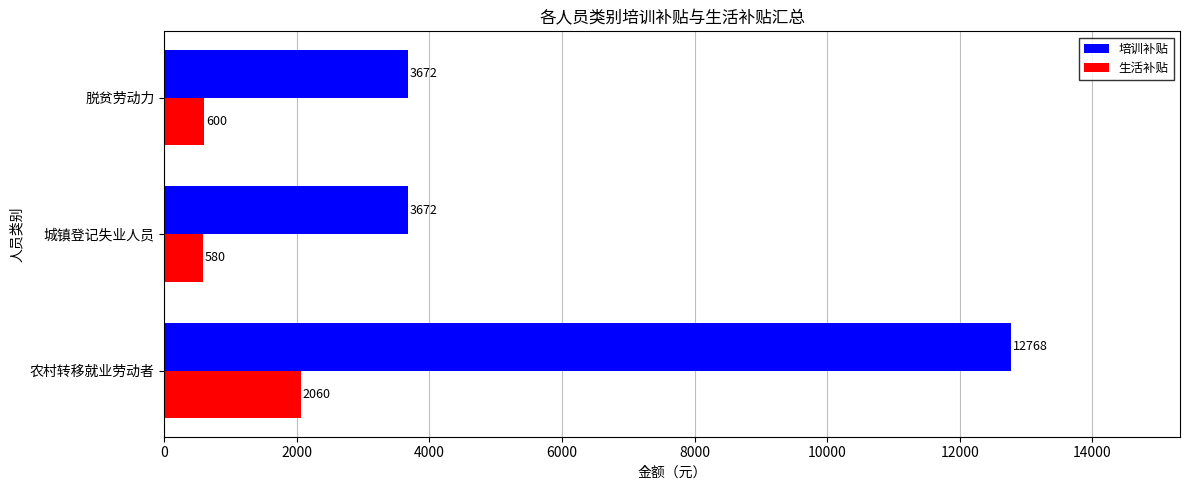

What is the average value of the 生活补贴 series?

1080